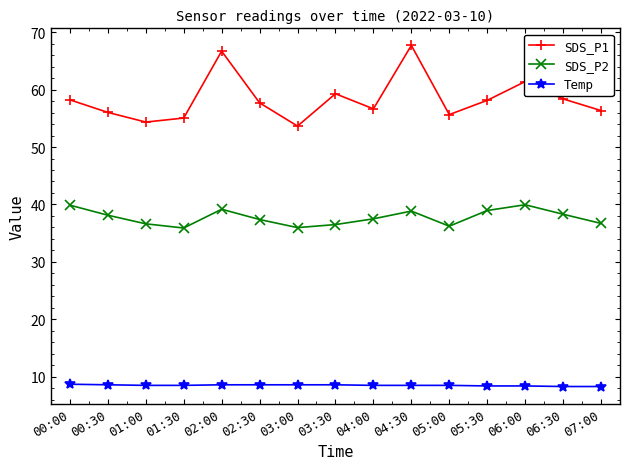

What is the minimum value shown in the chart?

8.3